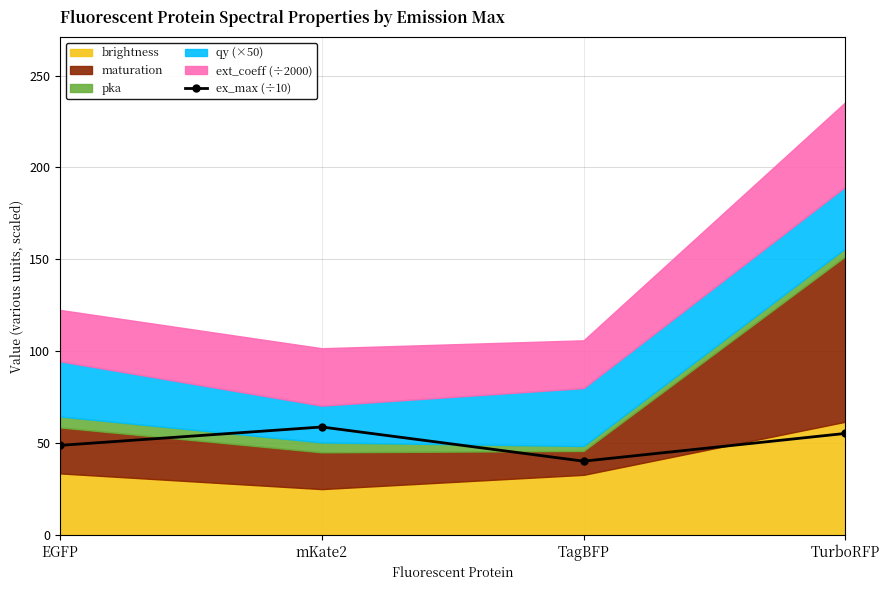

What is the difference between the values at mKate2 and TurboRFP?

3.5